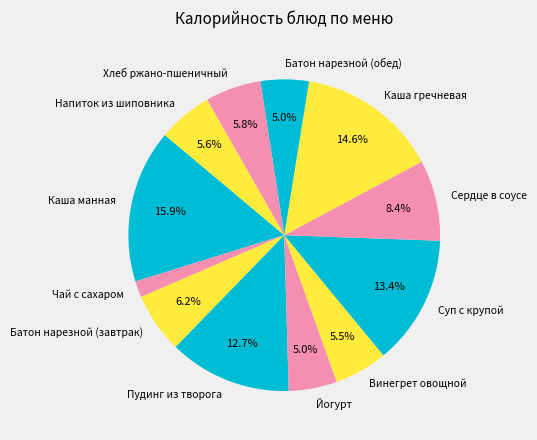

Is Батон нарезной (обед) the majority of the pie?

No